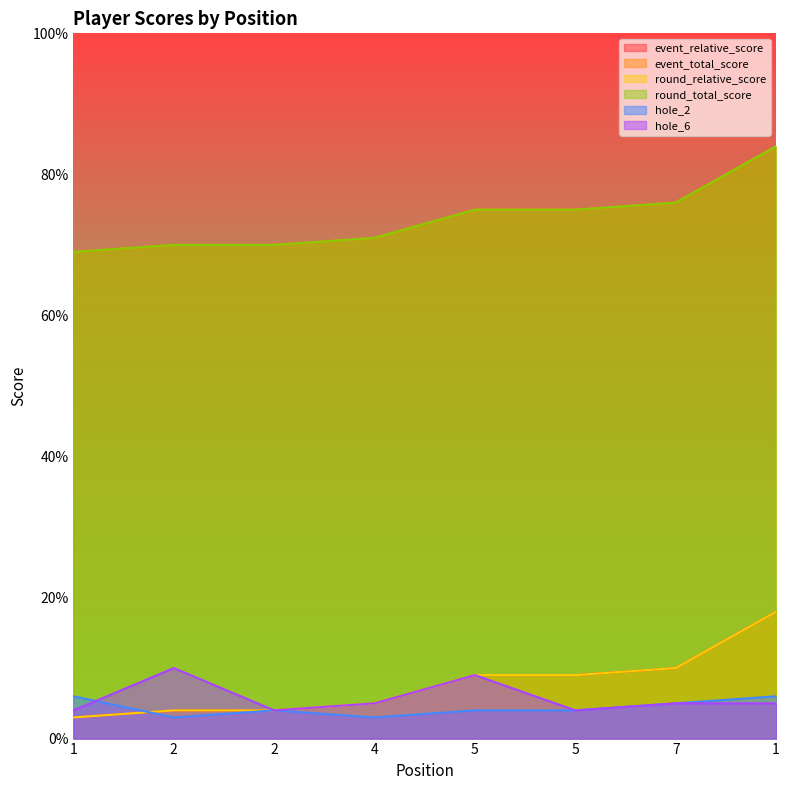

Which category has the lowest value in the hole_2 series?

2